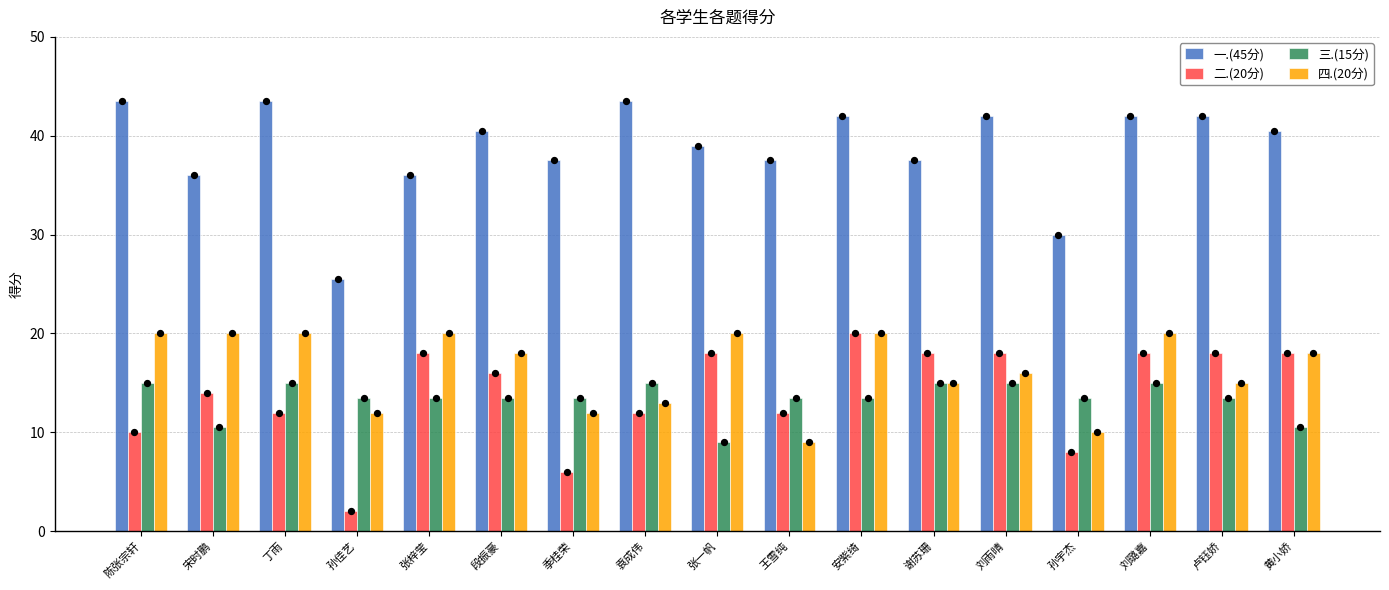

Is the value of 二.(20分) at 谢苏珊 greater than the value of 一.(45分) at 宋时鹏?

No